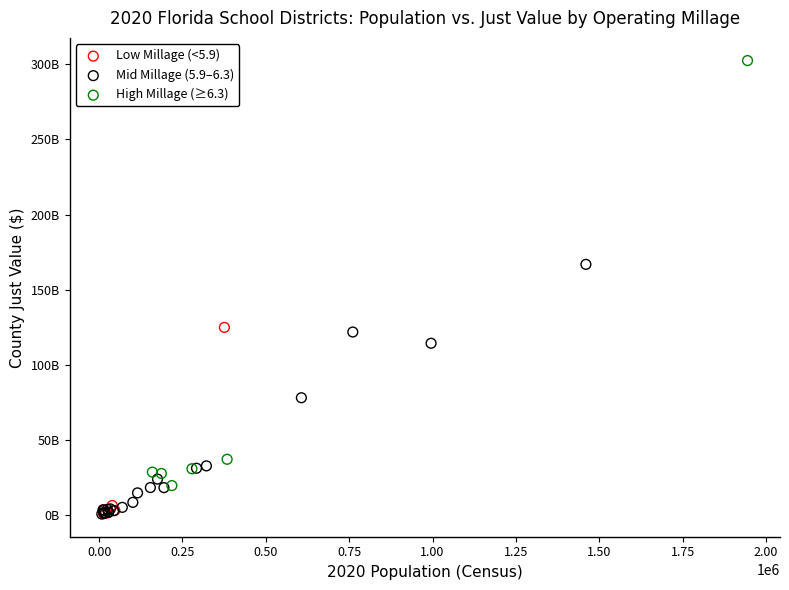

Which series has the widest spread of Y values?

High Millage (≥6.3)